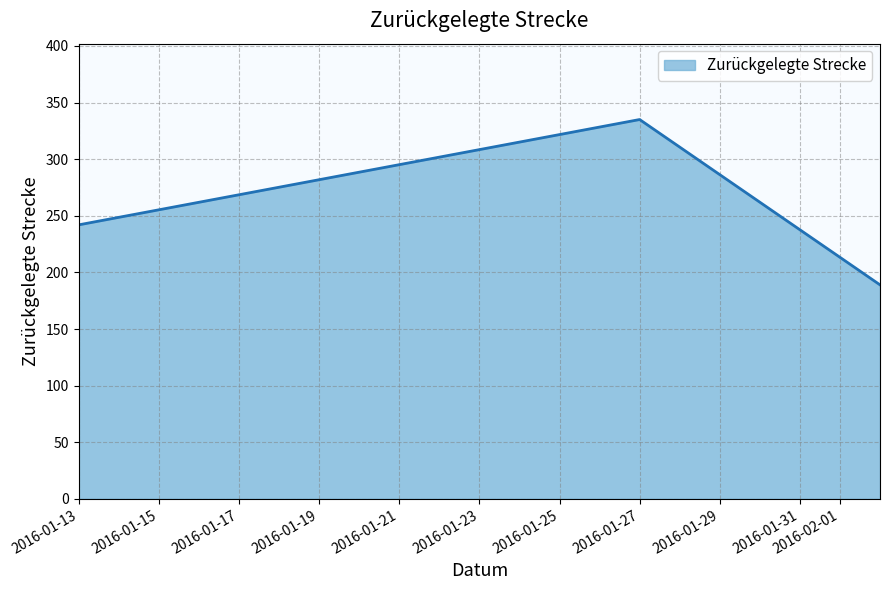

What is the average value?

255